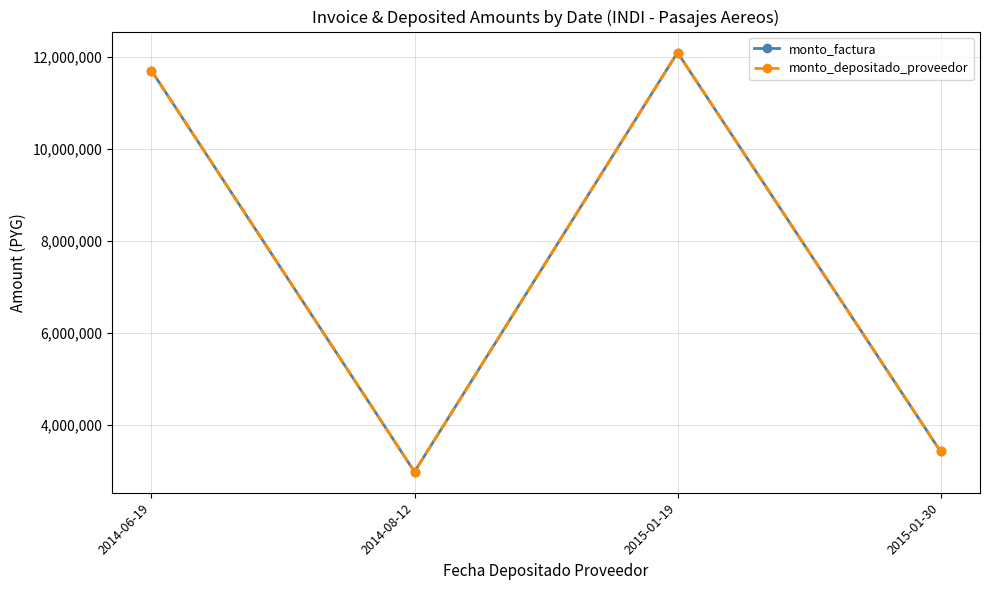

At which category is the sum across all series the highest?

2015-01-19